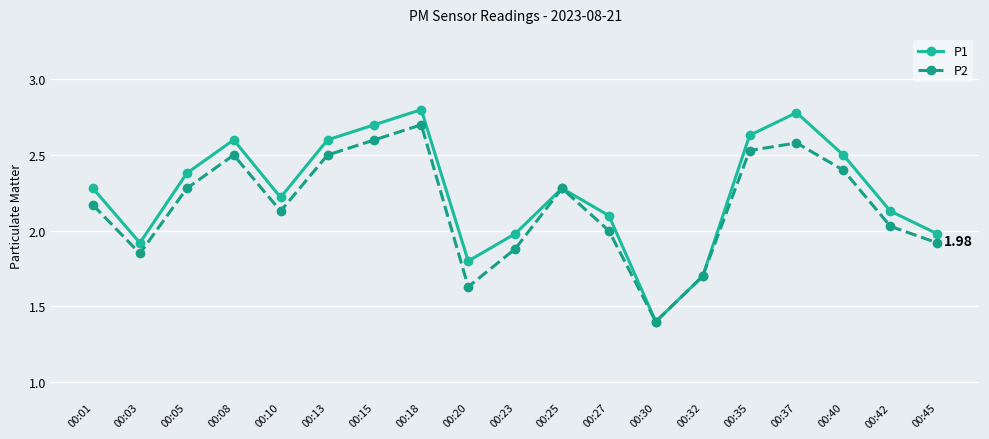

What is the minimum value shown in the chart?

1.4